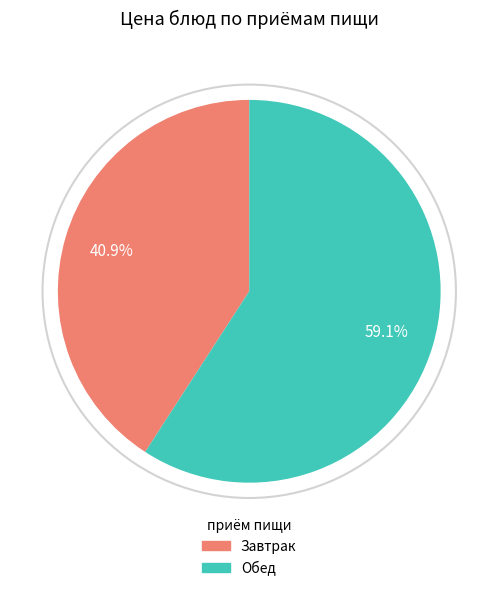

Which has a higher value, Обед or Завтрак?

Обед